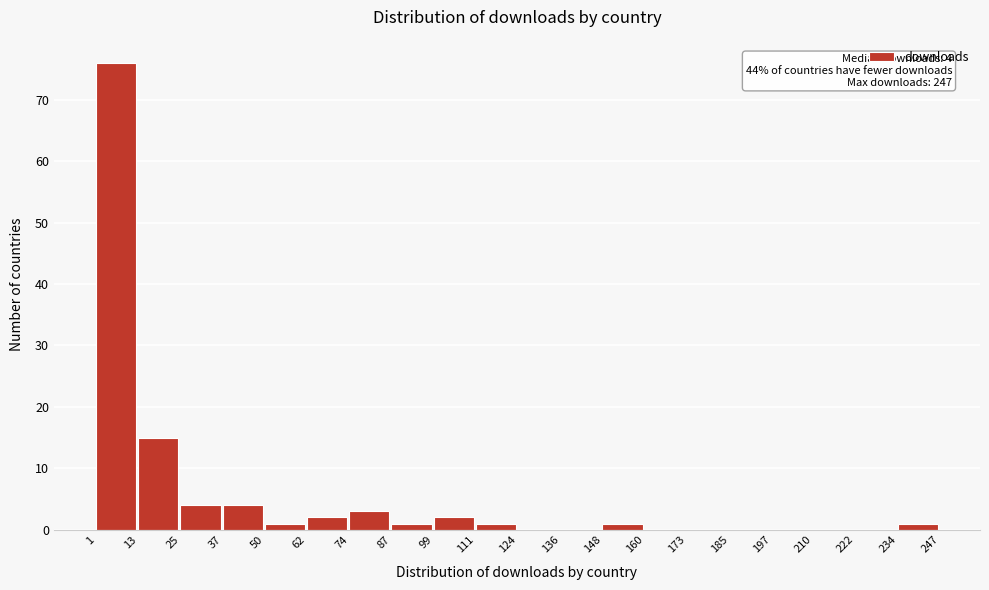

Over which range of the x-axis is the bar tallest?

1 to 13